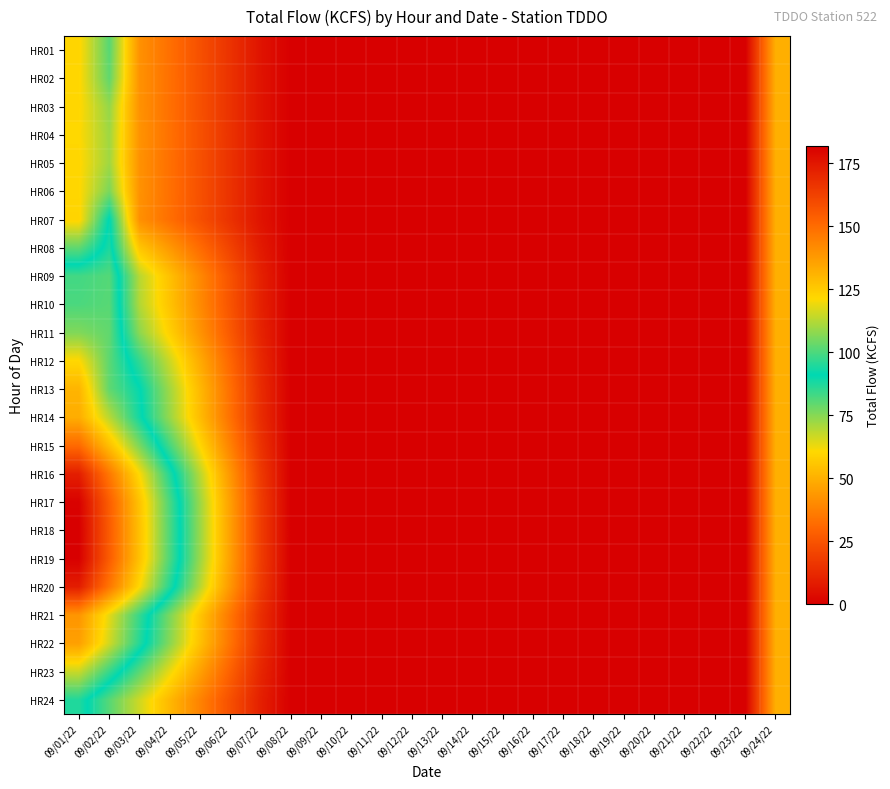

What is the maximum value shown in the chart?

182.0